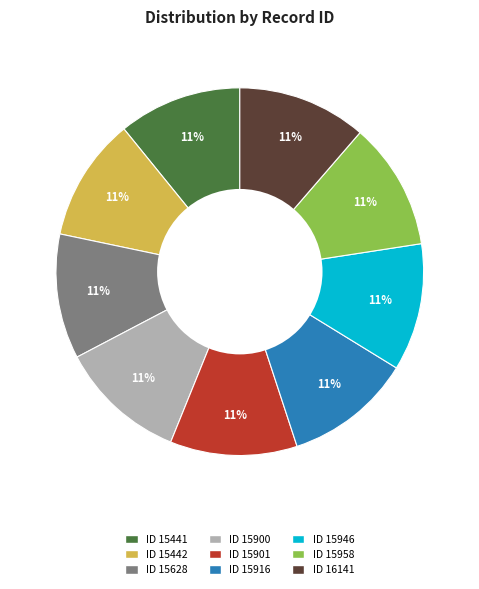

Do ID 15900 and ID 15958 together represent more than half of the pie?

No